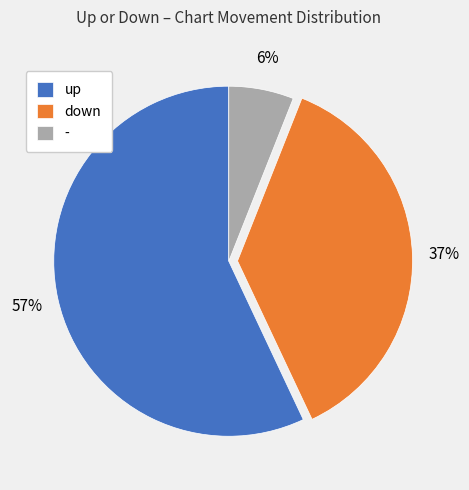

What is the ratio of the value at up to the value at down?

1.5